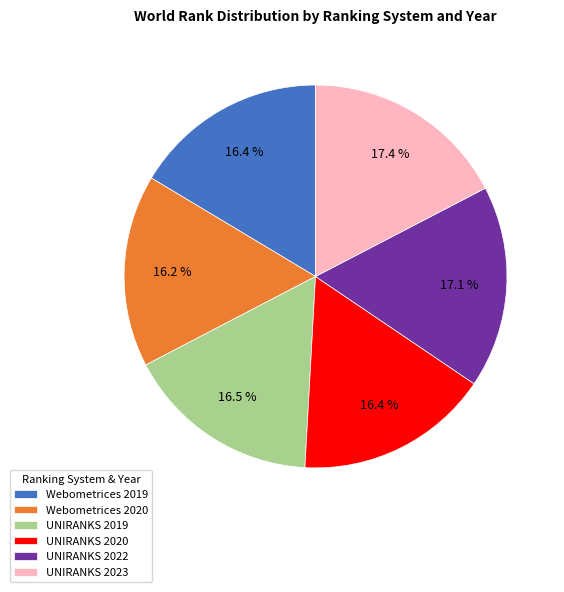

Is Webometrices 2020 the majority of the pie?

No